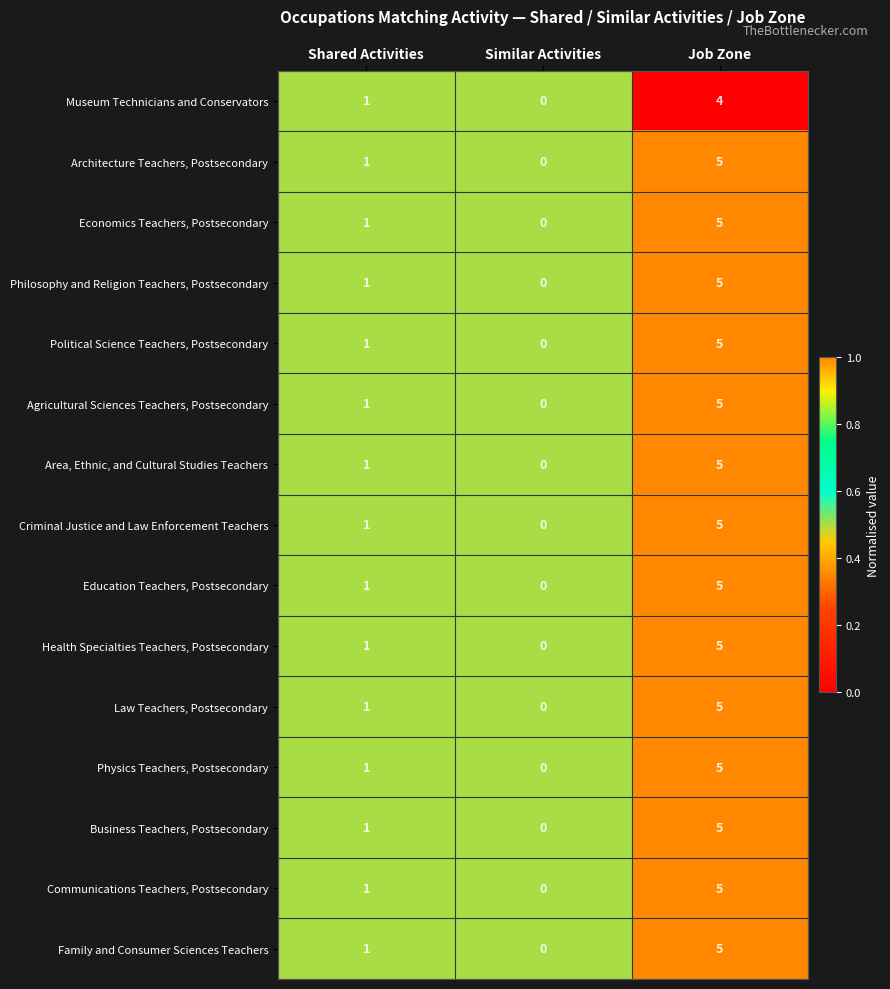

Is it true that Communications Teachers, Postsecondary equals 2 at Job Zone?

False